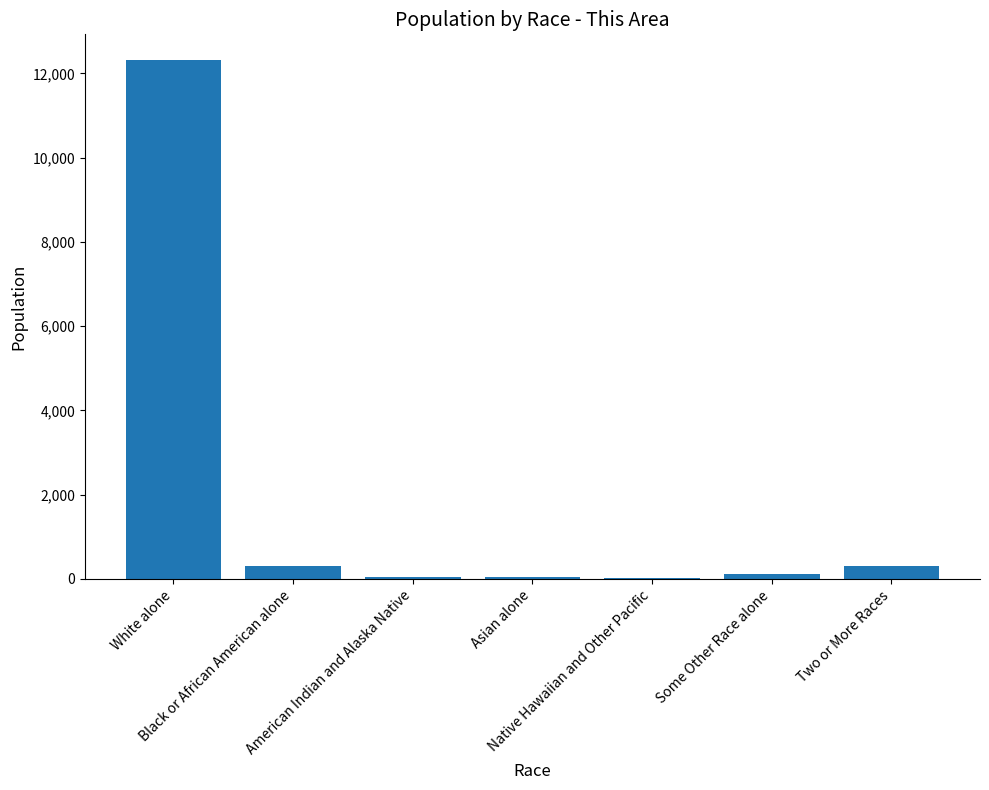

What is the greatest value displayed?

12314